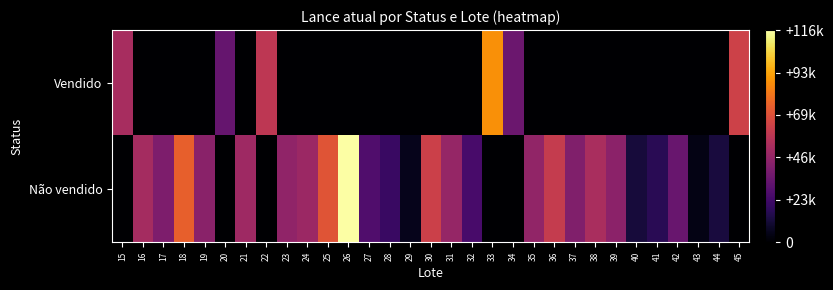

Reading left to right, list all the values displayed in this chart.

Vendido: 15=52250	16=0	17=0	18=0	19=0	20=33500	21=0	22=58750	23=0	24=0	25=0	26=0	27=0	28=0	29=0	30=0	31=0	32=0	33=88000	34=35000	35=0	36=0	37=0	38=0	39=0	40=0	41=0	42=0	43=0	44=0	45=64000
Não vendido: 15=0	16=51500	17=40000	18=74500	19=44000	20=0	21=49500	22=0	23=45500	24=48750	25=71000	26=116250	27=27250	28=21000	29=5500	30=63250	31=47000	32=25250	33=0	34=0	35=46000	36=61000	37=41250	38=53000	39=44500	40=12000	41=17000	42=34250	43=4250	44=12500	45=0